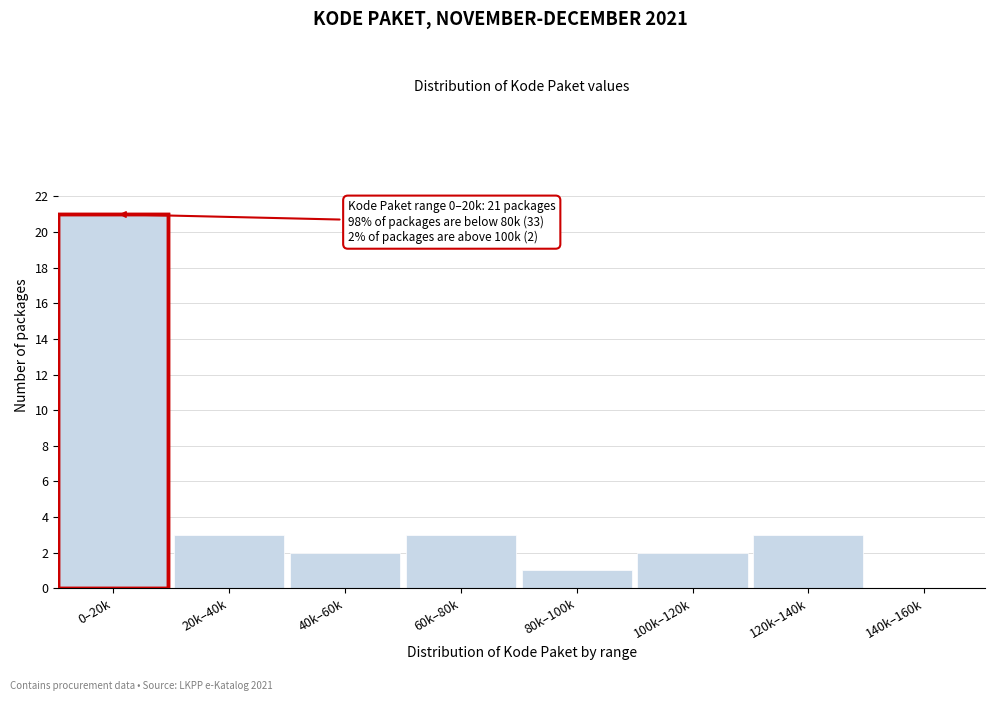

Reading left to right, transcribe all the data shown in this chart.

0–20k=21	20k–40k=3	40k–60k=2	60k–80k=3	80k–100k=1	100k–120k=2	120k–140k=3	140k–160k=0